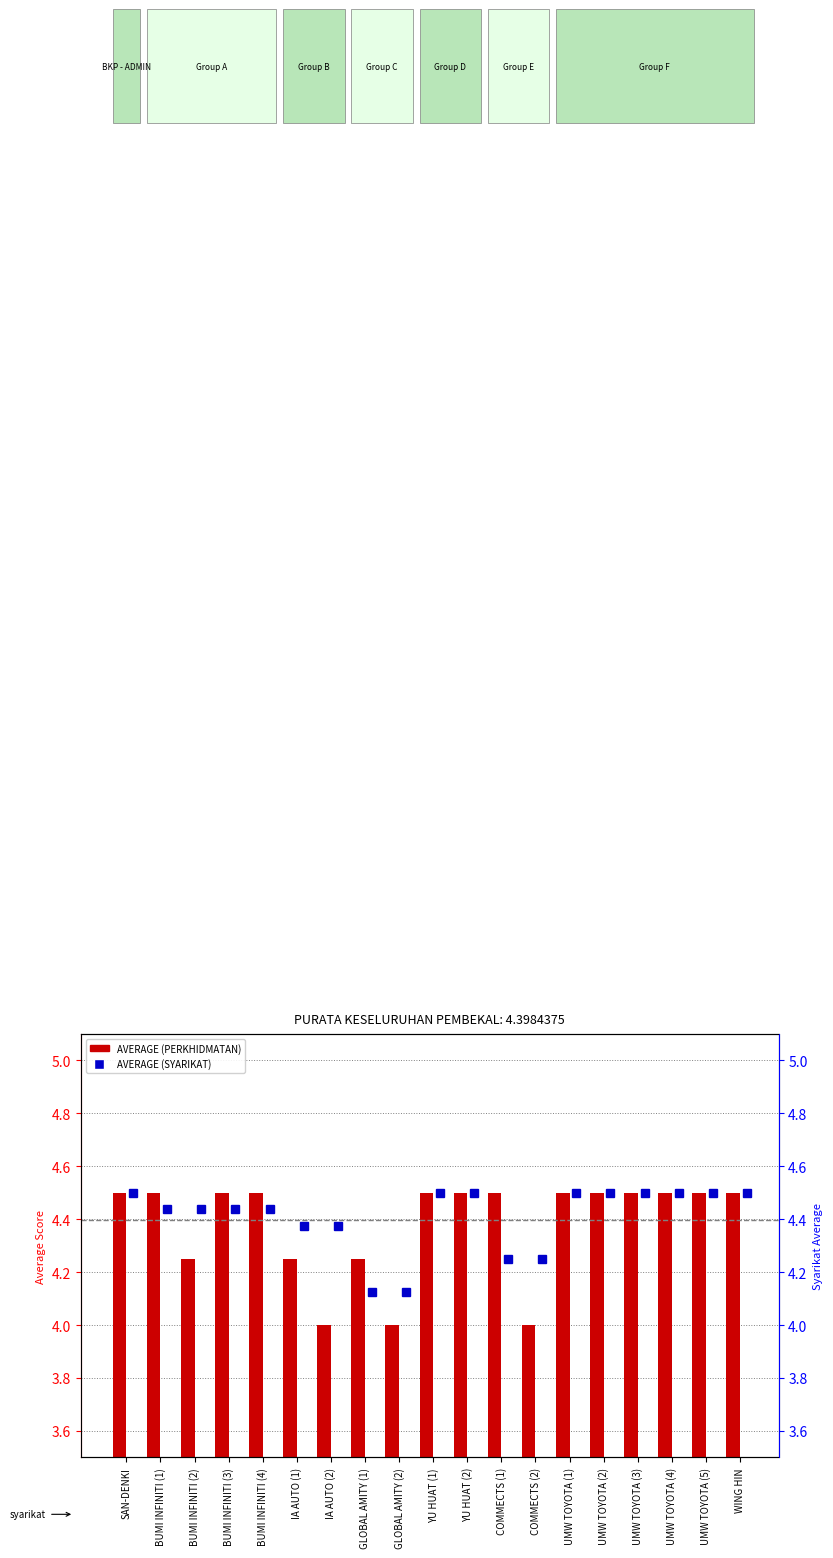

What is the difference between the highest and lowest values at IA AUTO (1)?

0.1